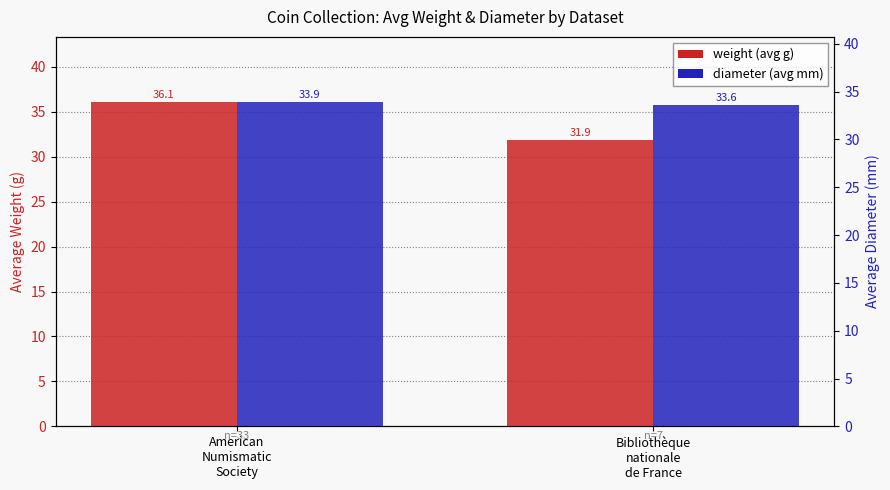

How many values in the weight series exceed 36?

1